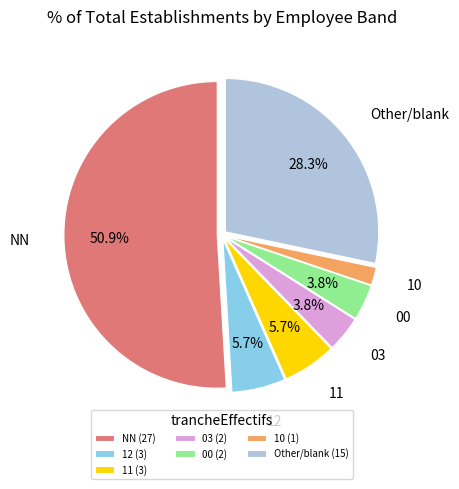

Which slice represents more than half of the pie?

NN (27)